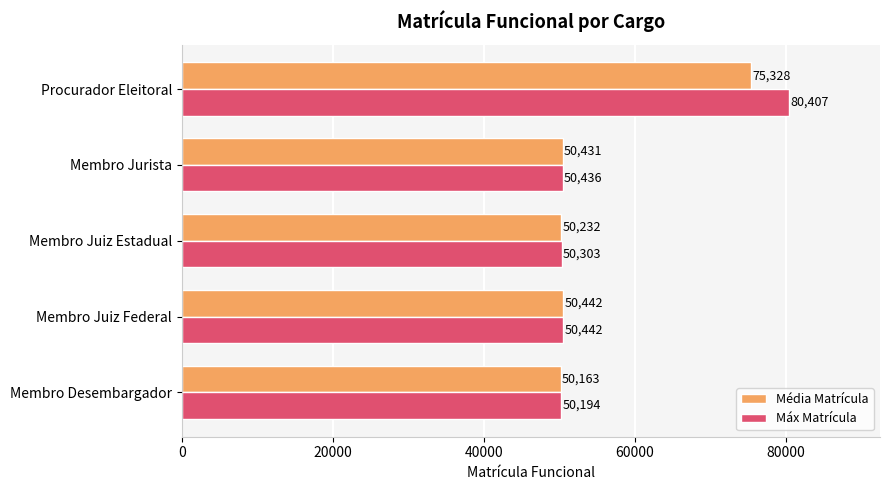

Read the Média Matrícula value at Procurador Eleitoral.

75328.5